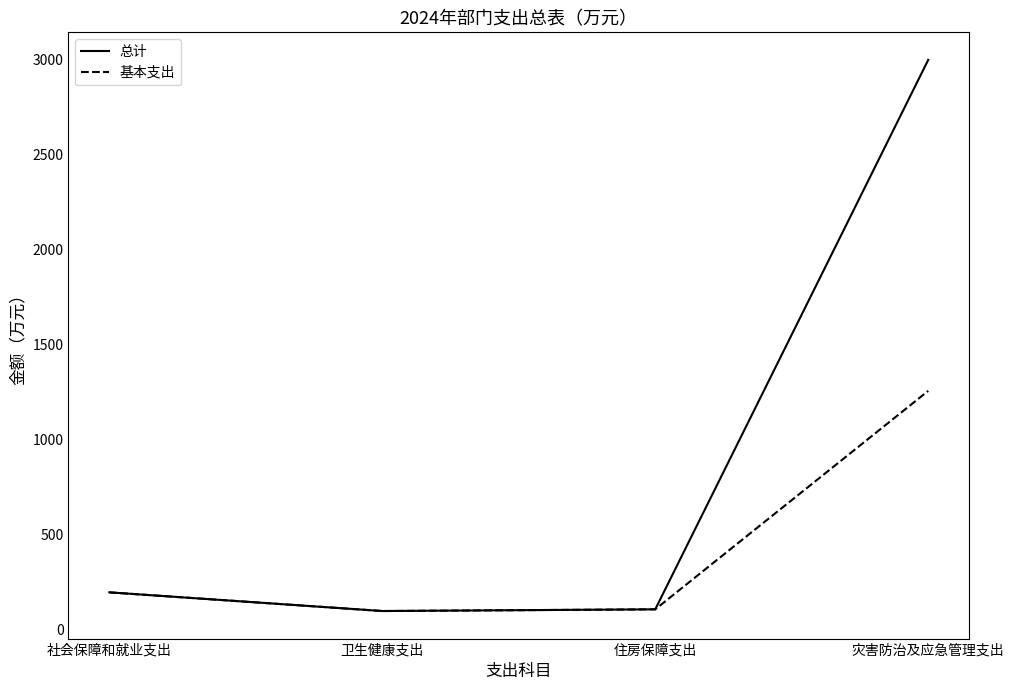

True or false: 总计 has a value of 103.9 at 住房保障支出.

True